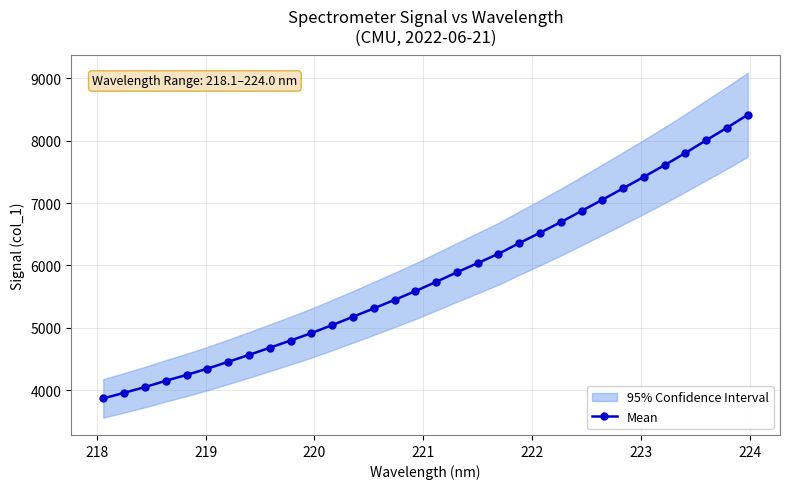

What is the value of the 19th point from the left?

6038.5